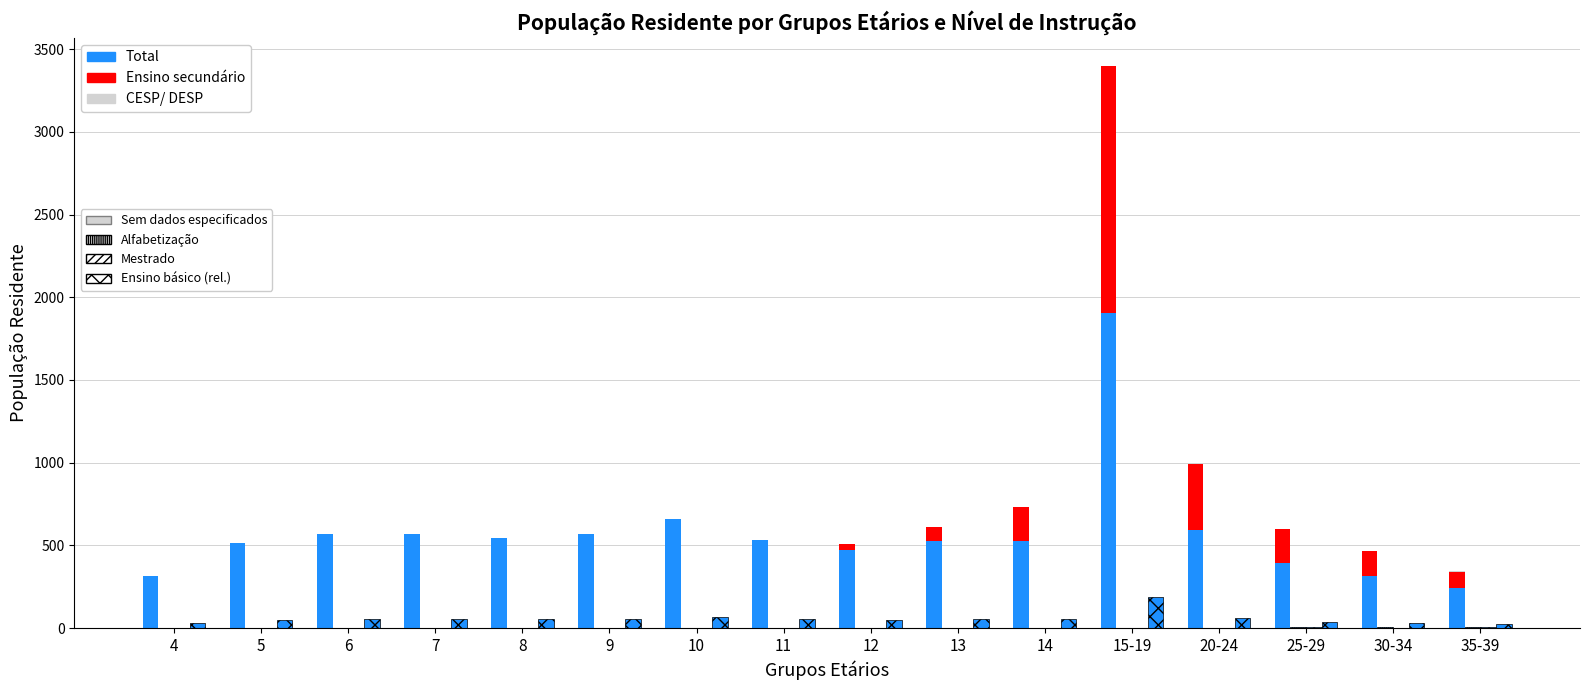

What is the difference between the second highest and second lowest values in the Ensino secundário series?

399.0